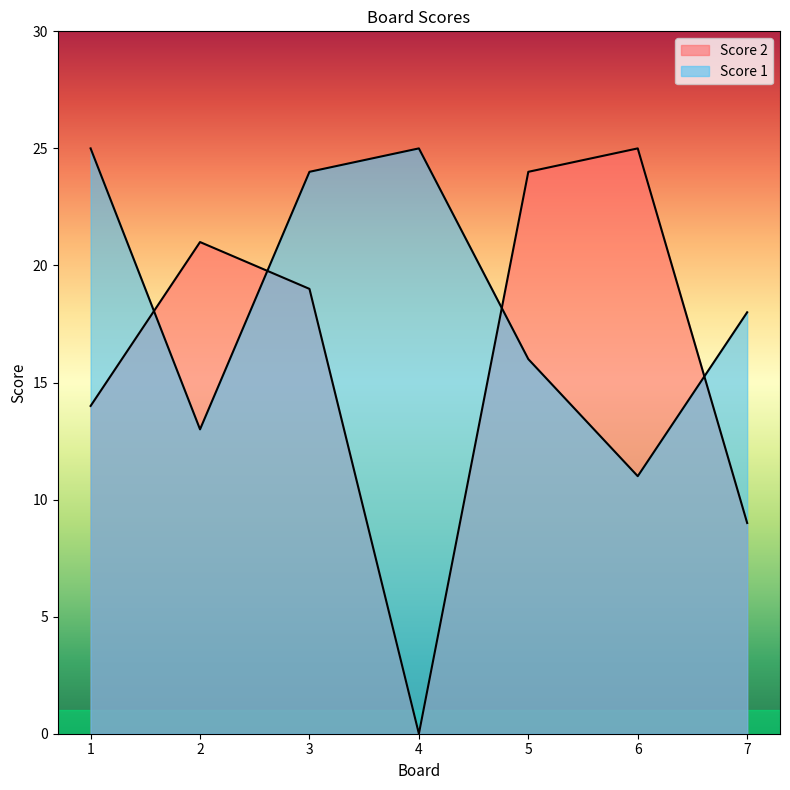

How many lines are shown in the chart?

2